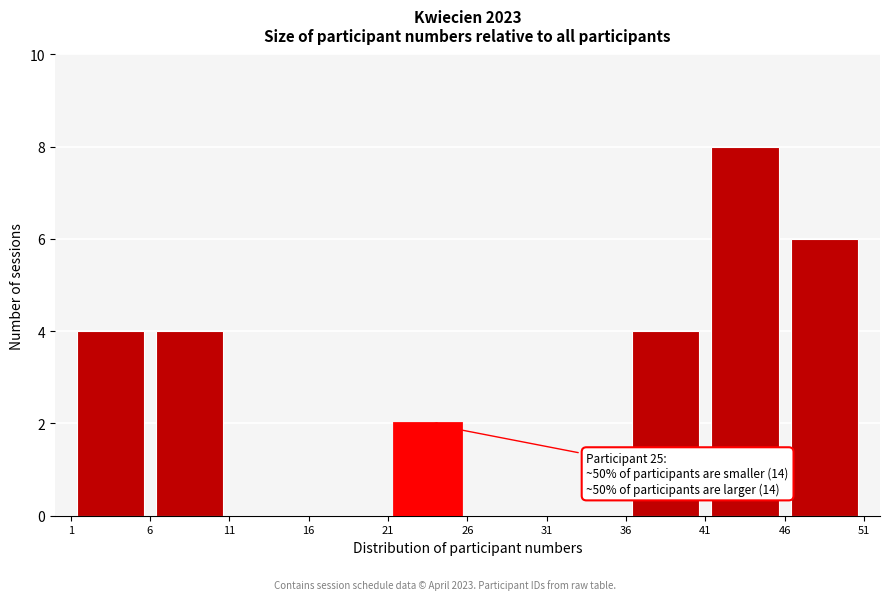

Which range on the x-axis has the tallest bar?

41 to 46